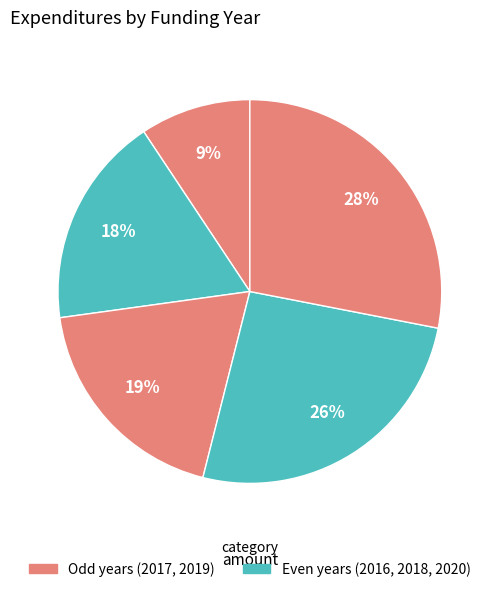

How many segments does this pie chart have?

5